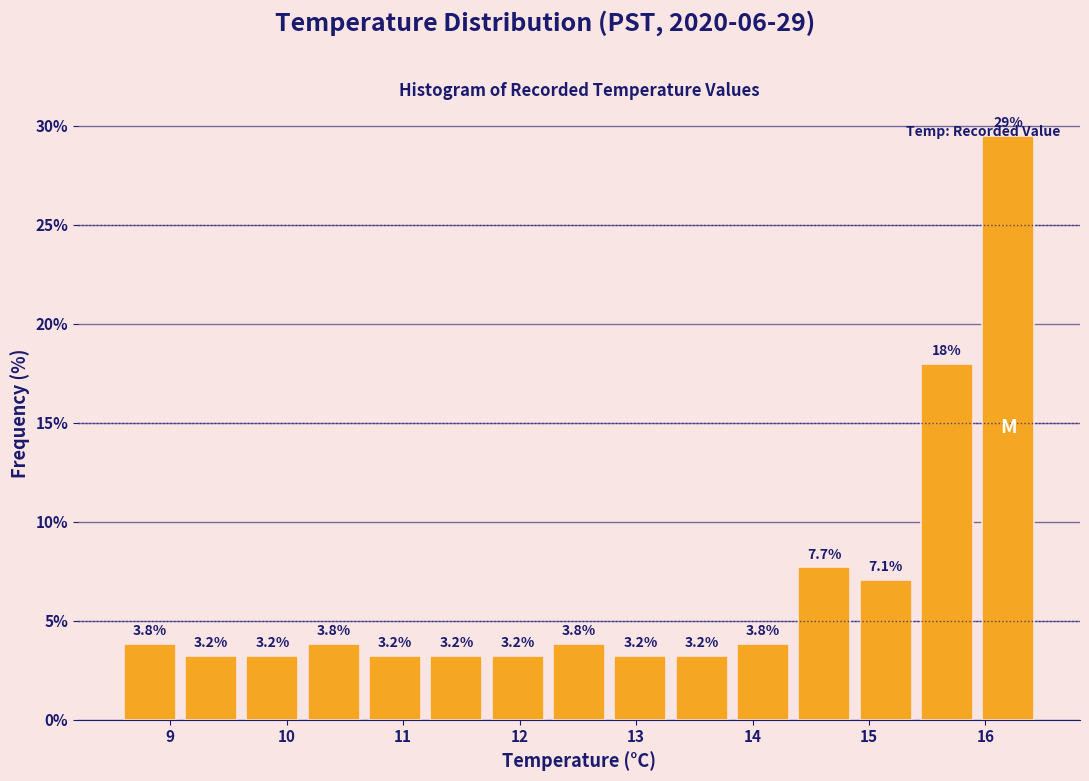

Over which range of the x-axis is the bar tallest?

16.0 to 16.5